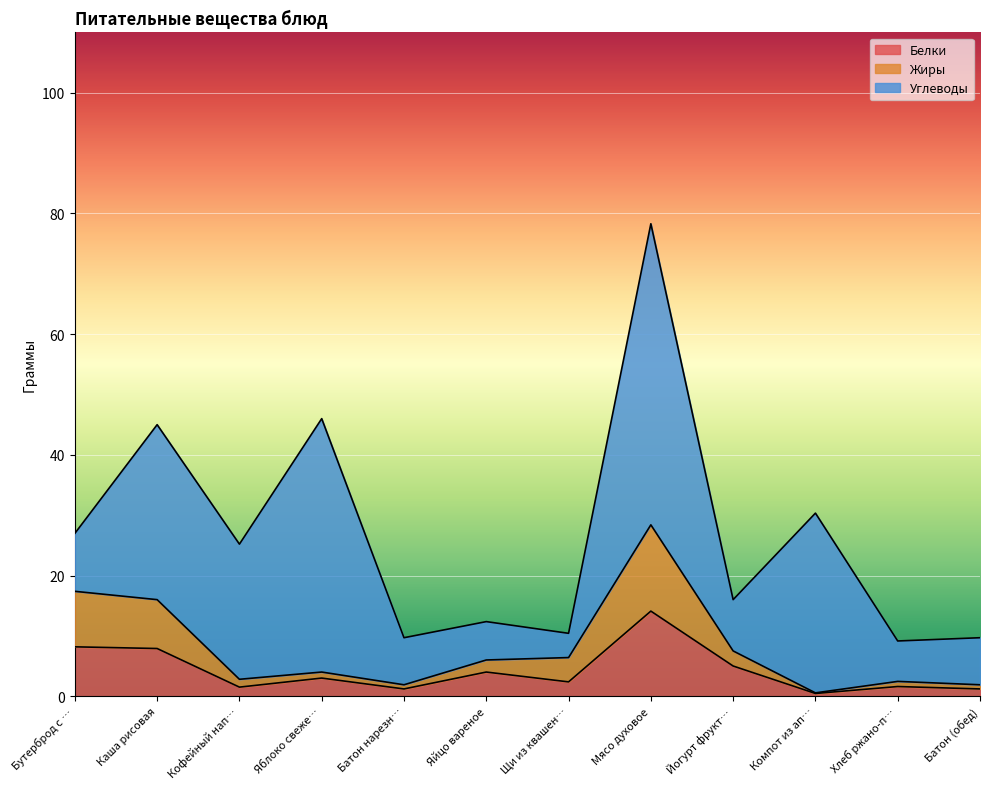

How many data points does each series have?

12